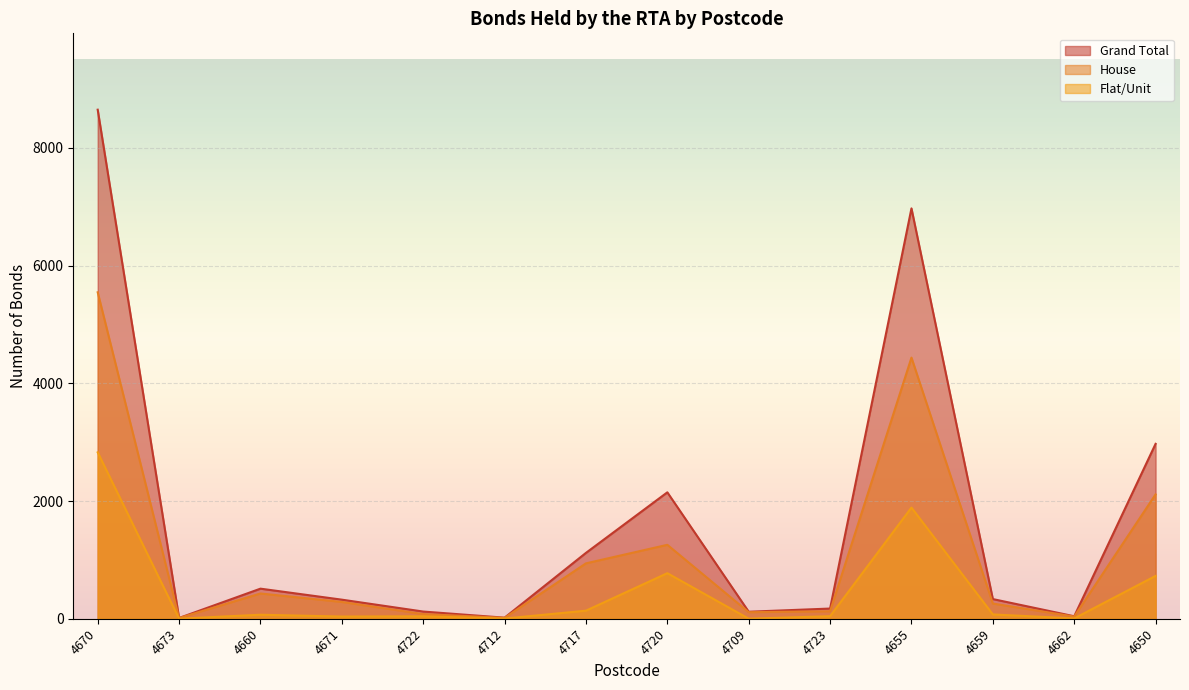

True or false: Flat/Unit and Grand Total cross at least once.

False